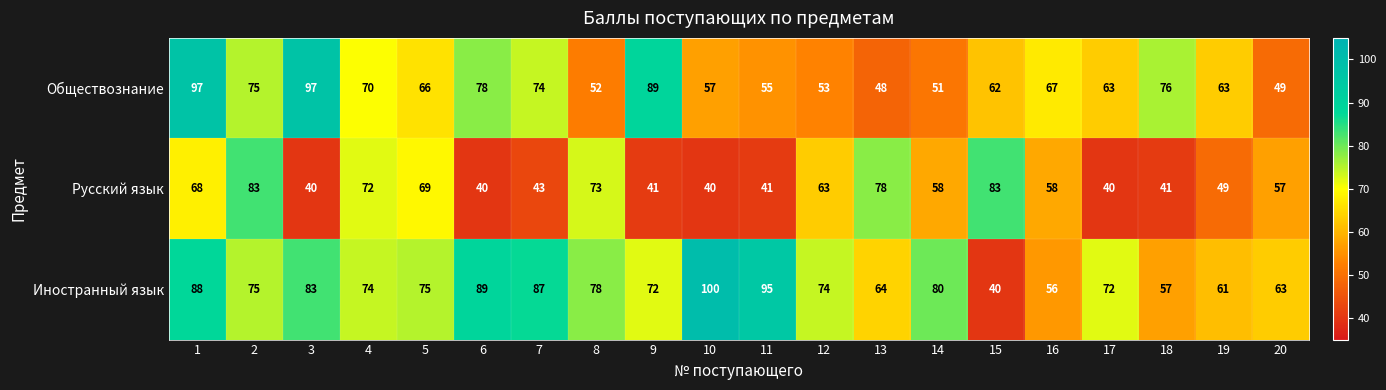

Which series has the widest spread of values?

Иностранный язык